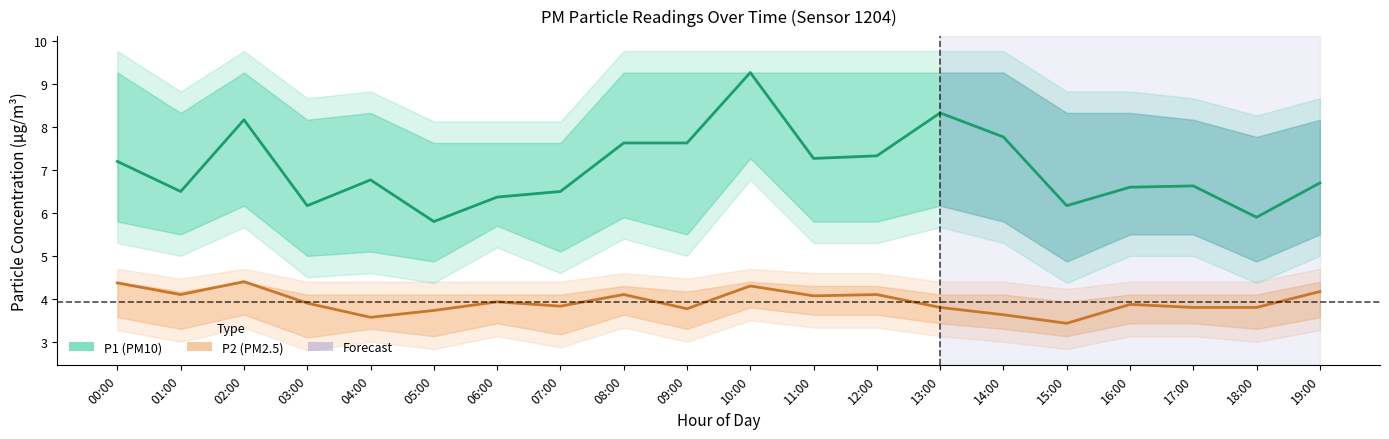

What is the label of the 5th point from the right?

15:00